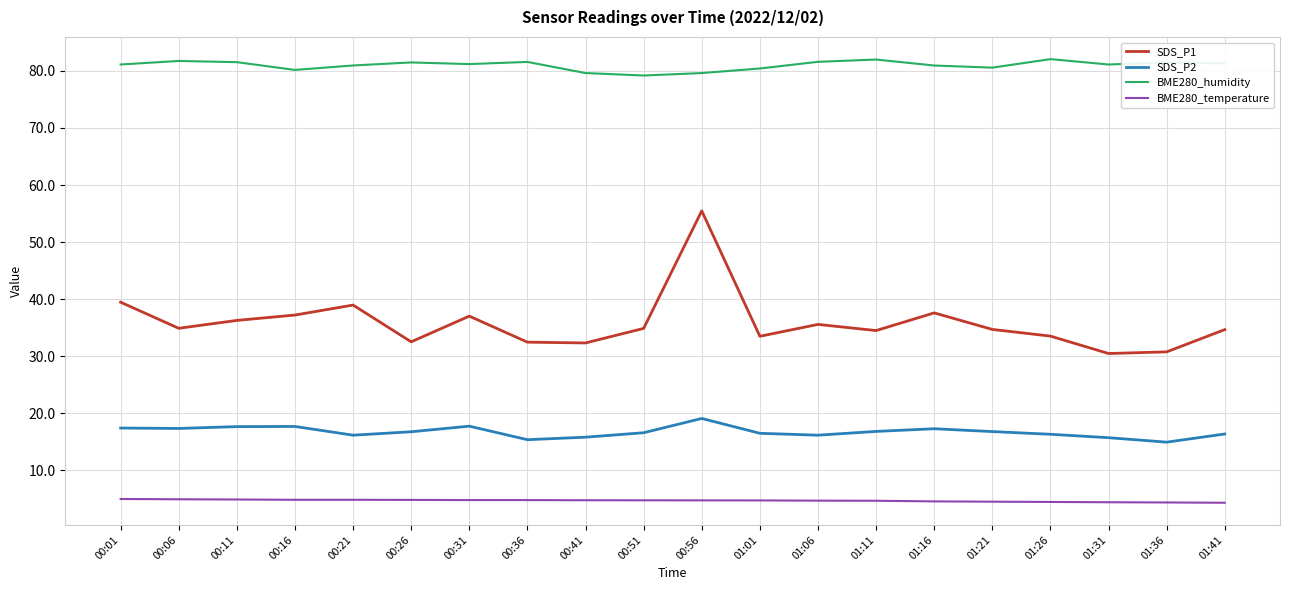

What position from the right is 00:51?

11